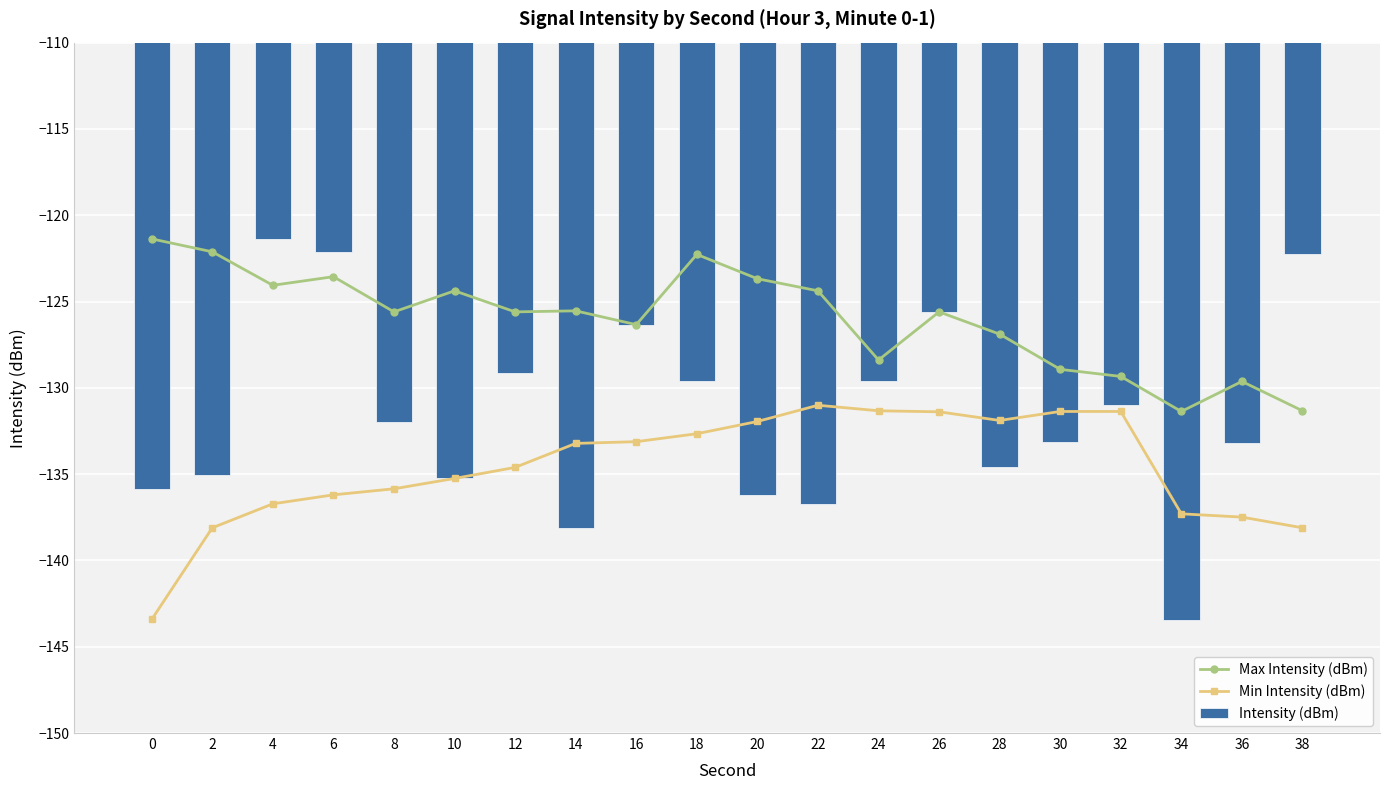

Read the Min Intensity (dBm) value at 20.

-131.9